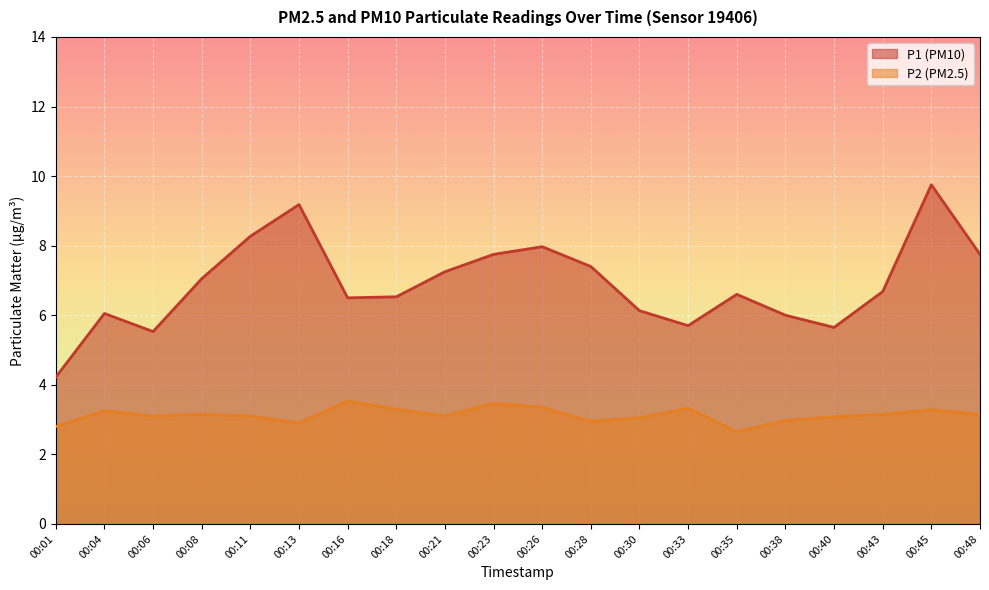

How many interior local peaks does the P2 series have?

6